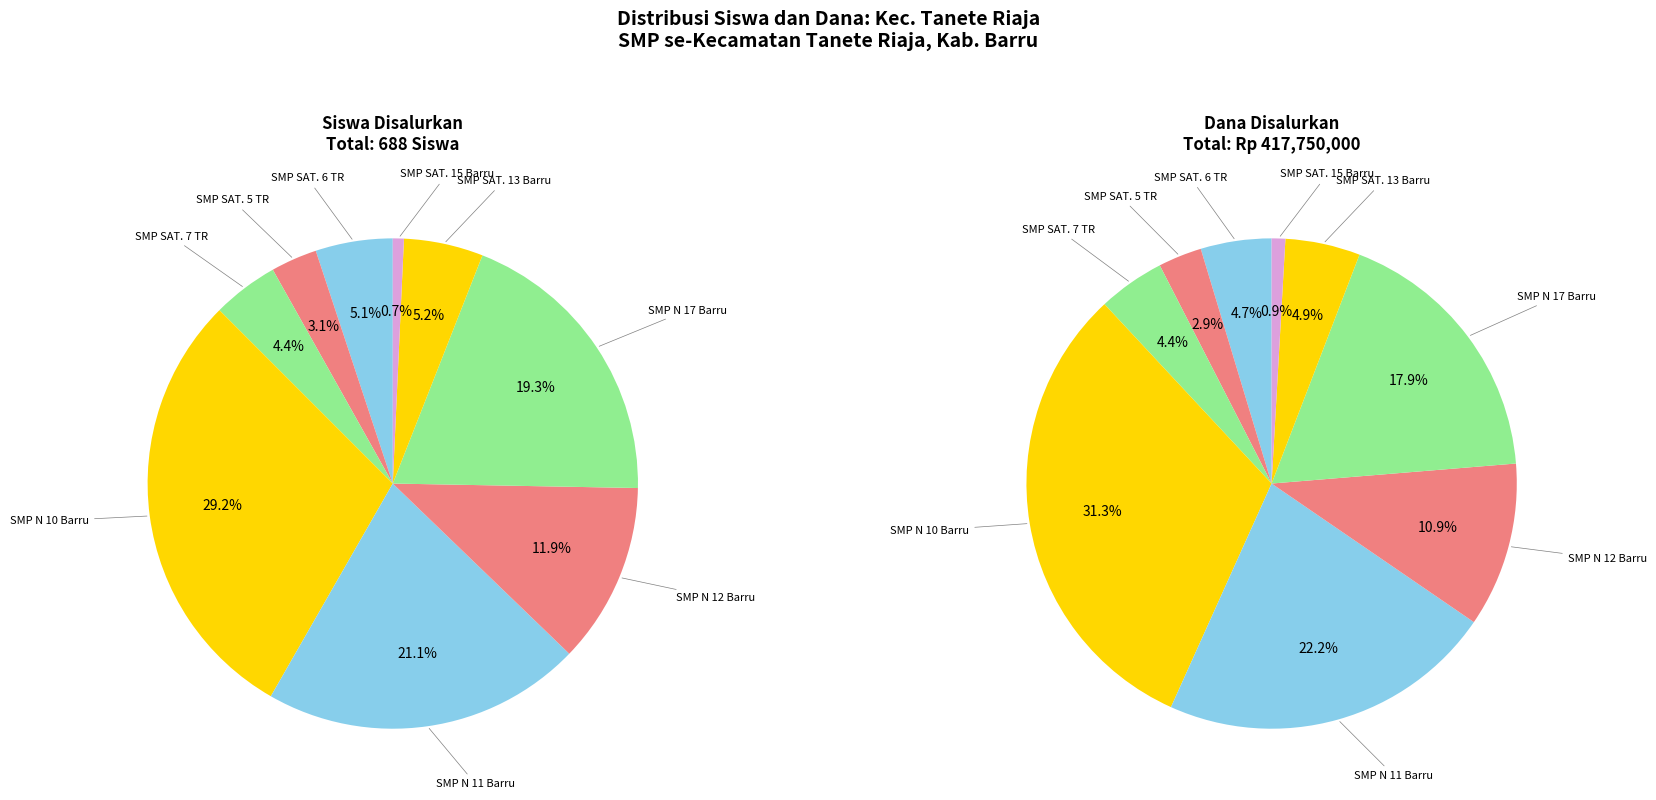

Rank the series by their maximum value, from lowest to highest.

Siswa Disalurkan, Dana Disalurkan